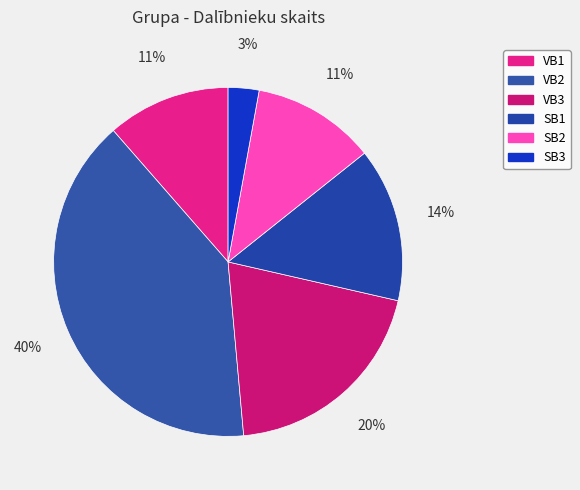

To the nearest percent, what percentage of the pie is SB2?

11%